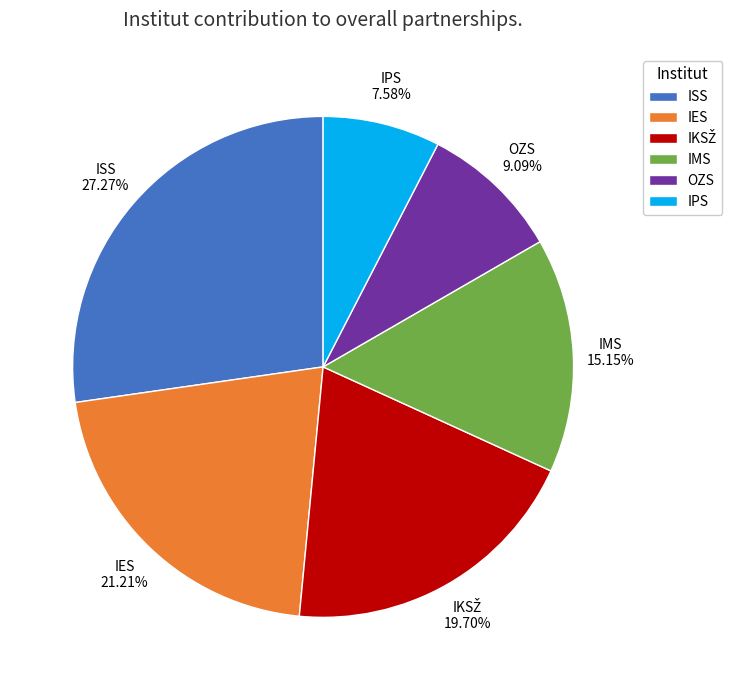

Which slice is the smallest?

IPS